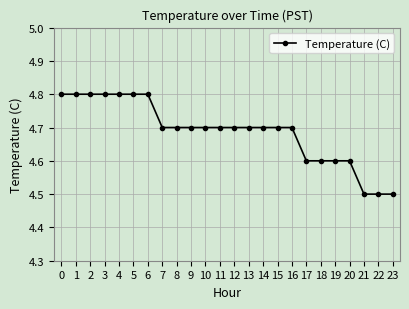

Is it true that the value at 8 is 4.7?

True